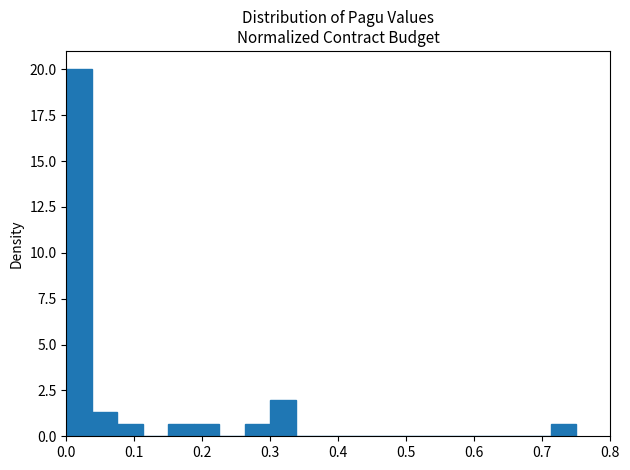

Read against the x-axis, roughly where is the centre of the tallest bar?

0.02